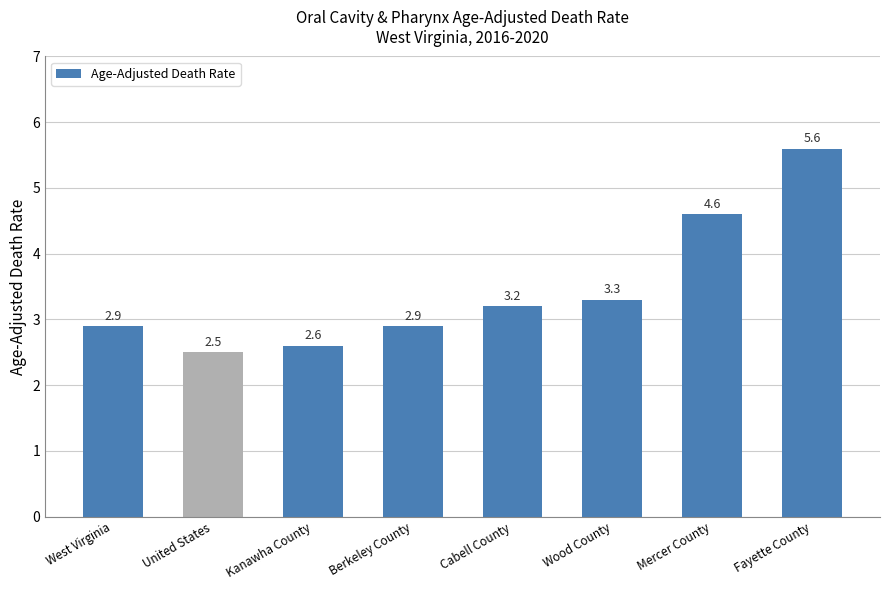

How many categories are shown in the chart?

8